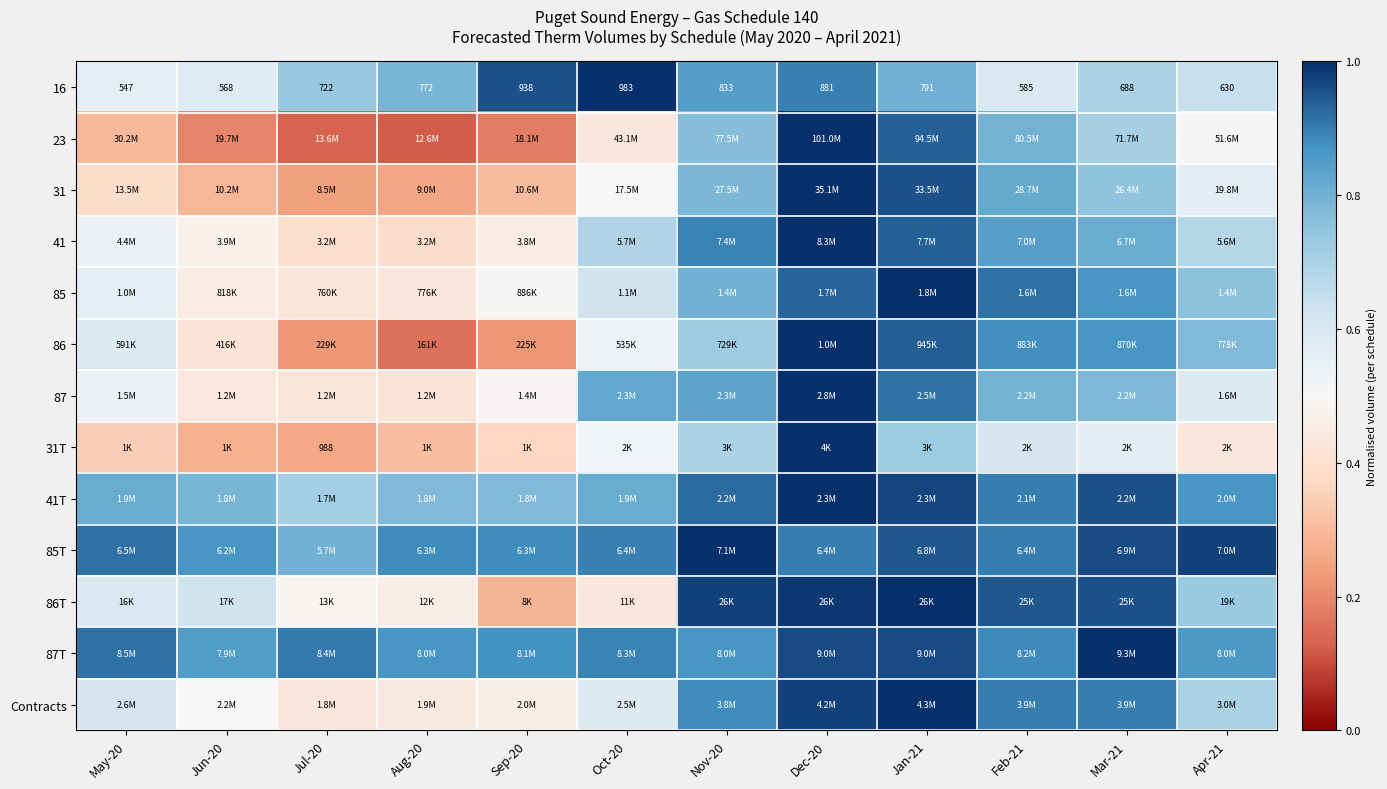

At which label is 41T closest to 0?

Jul-20